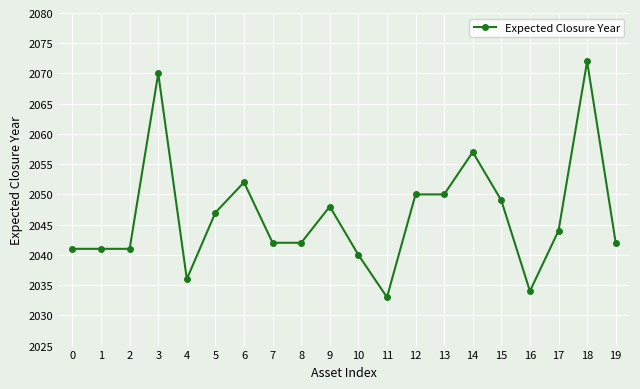

Where does the data first go above 2044?

3